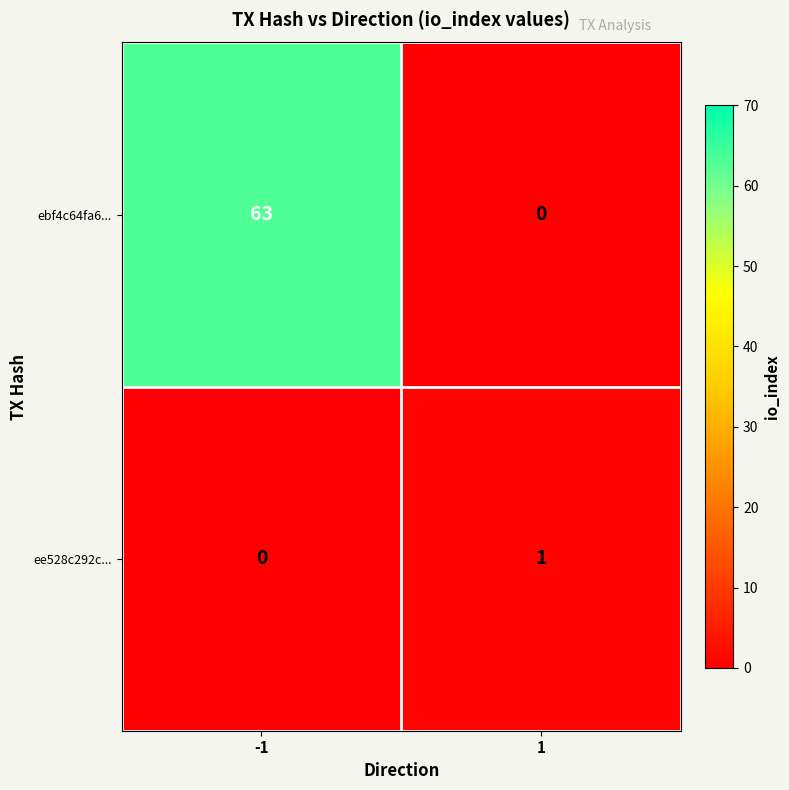

Is the value of ebf4c64fa6... at -1 greater than the value of ee528c292c... at -1?

Yes